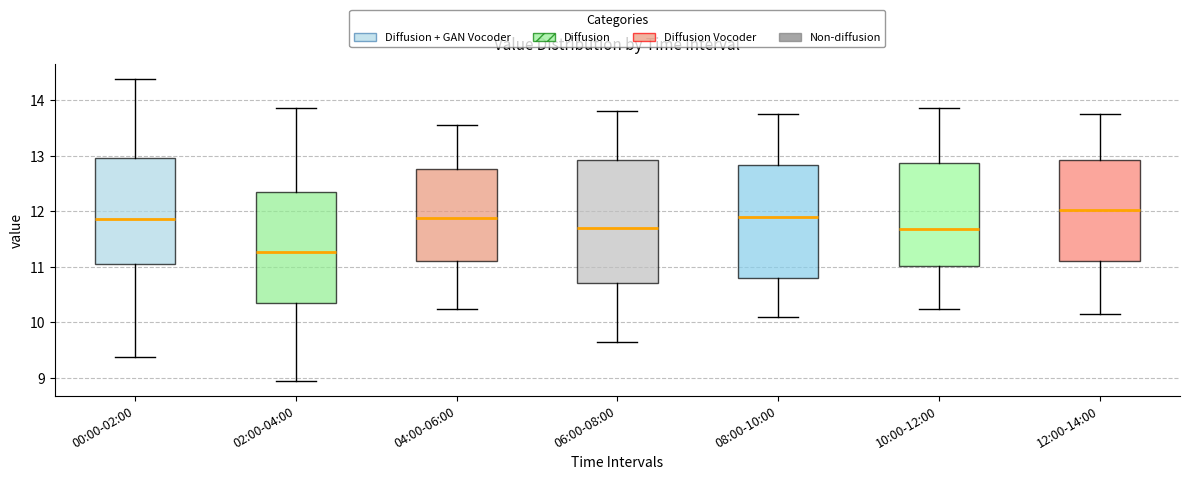

Reading left to right, read every box against the y-axis: the position of its median line, the range the box covers, and the ends of its whiskers. The values are not printed on the chart, so give them approximately, as read against the axis.

00:00-02:00: median 11.9, box 11.1 to 13.0, whiskers 9.4 to 14.4
02:00-04:00: median 11.3, box 10.3 to 12.4, whiskers 9.0 to 13.9
04:00-06:00: median 11.9, box 11.1 to 12.8, whiskers 10.3 to 13.6
06:00-08:00: median 11.7, box 10.7 to 12.9, whiskers 9.7 to 13.8
08:00-10:00: median 11.9, box 10.8 to 12.8, whiskers 10.1 to 13.8
10:00-12:00: median 11.7, box 11.0 to 12.9, whiskers 10.3 to 13.9
12:00-14:00: median 12.0, box 11.1 to 12.9, whiskers 10.2 to 13.8